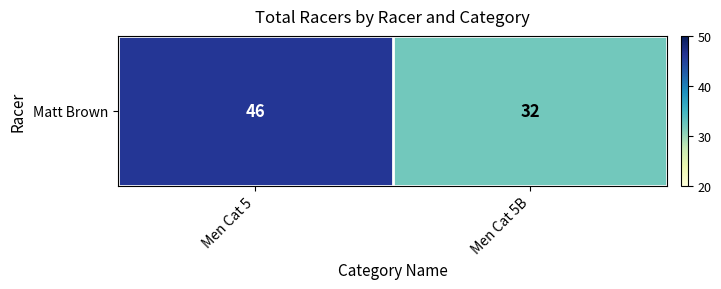

What value does the data have at Men Cat 5B?

32